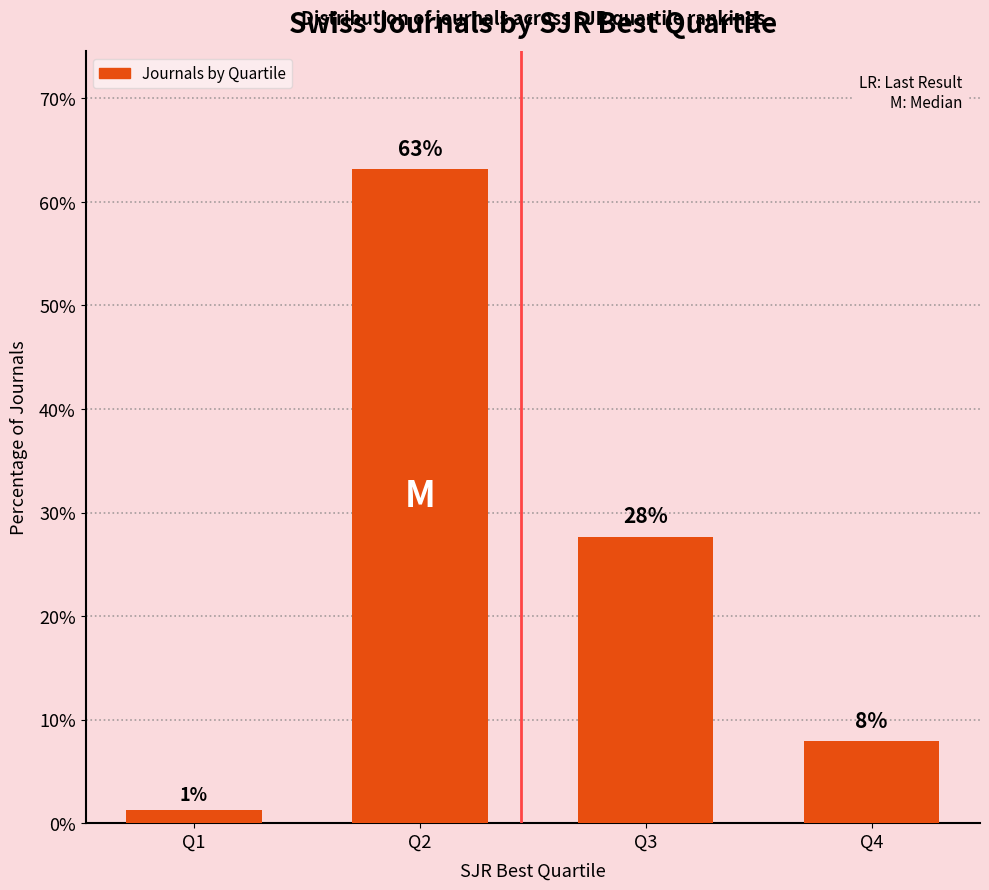

At which label does the data first exceed 27?

Q2